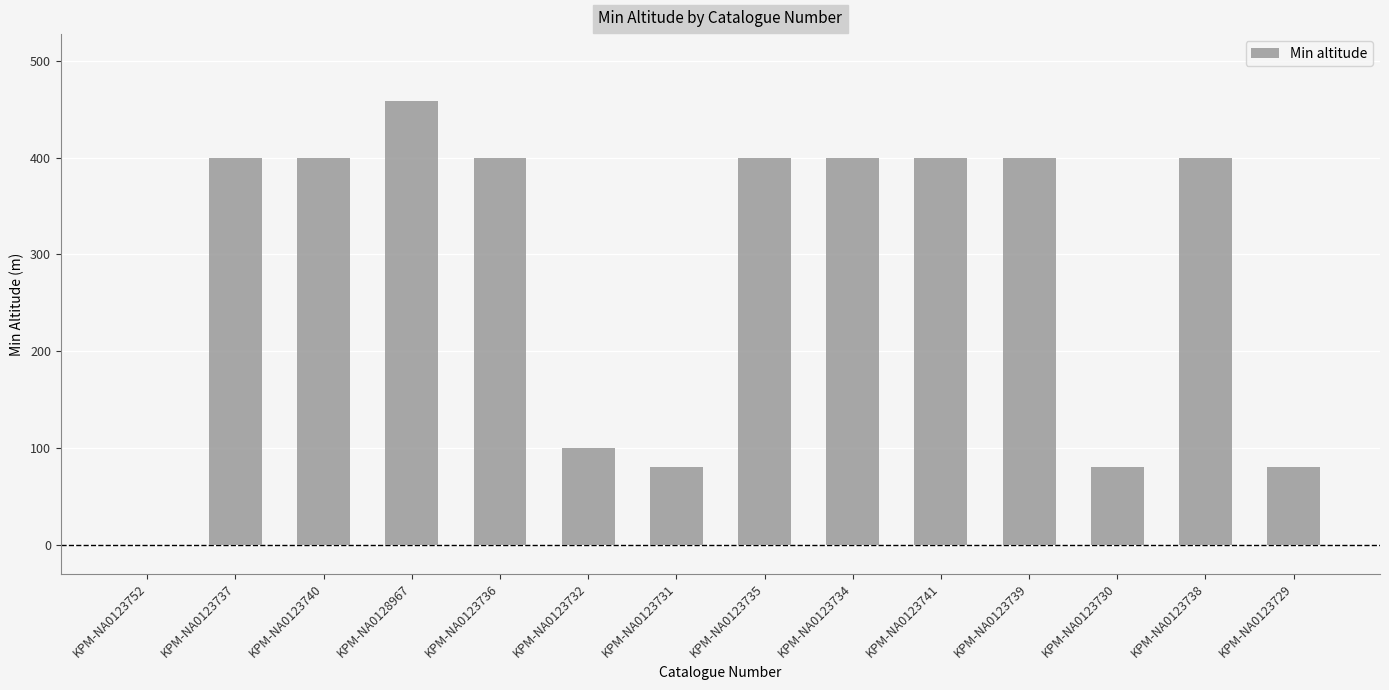

What is the sum of the values at KPM-NA0123737 and KPM-NA0123738?

800